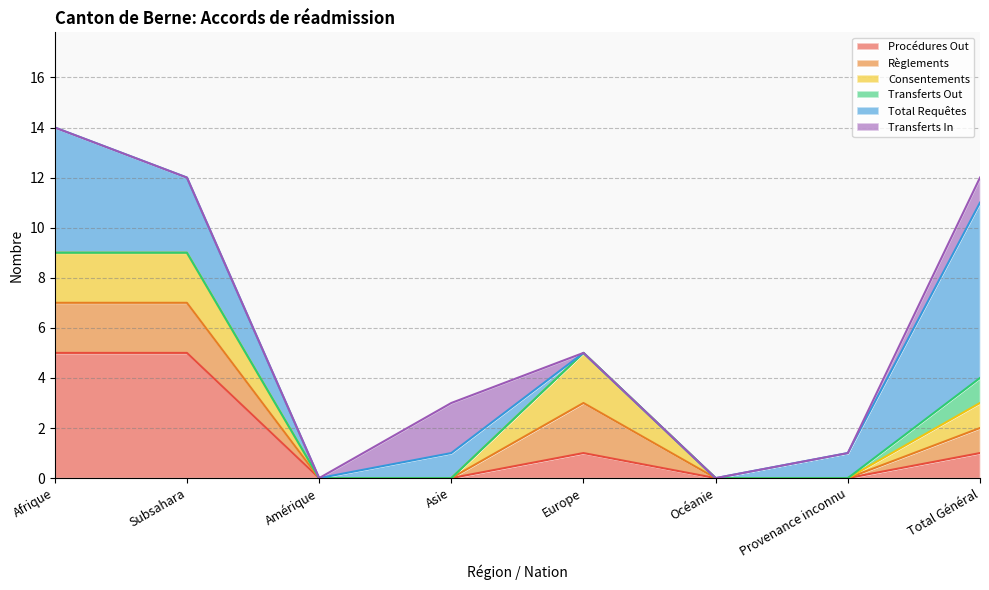

What is the sum of the Règlements values at Océanie and Europe?

2